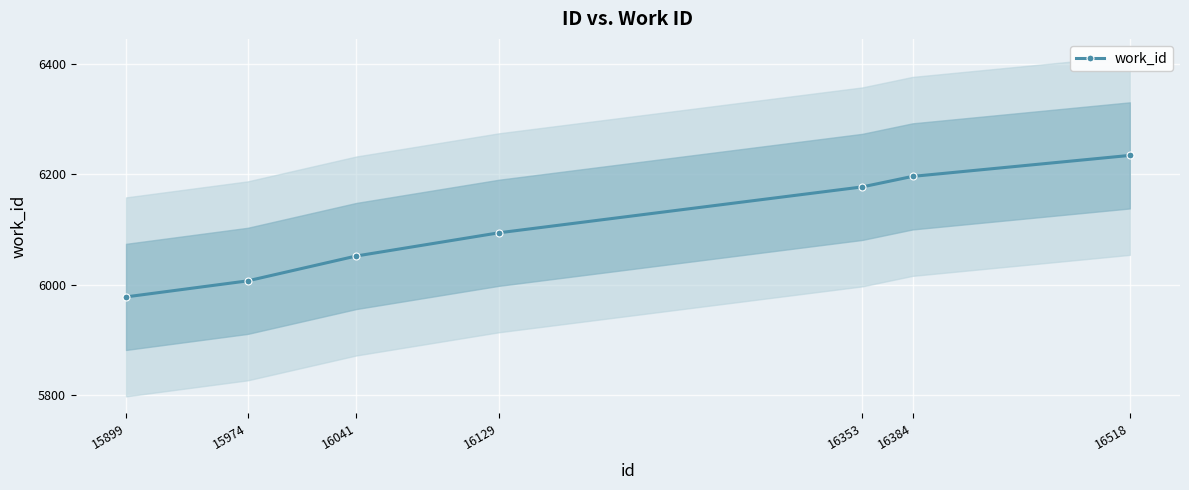

Which category has the highest value across all series?

16518